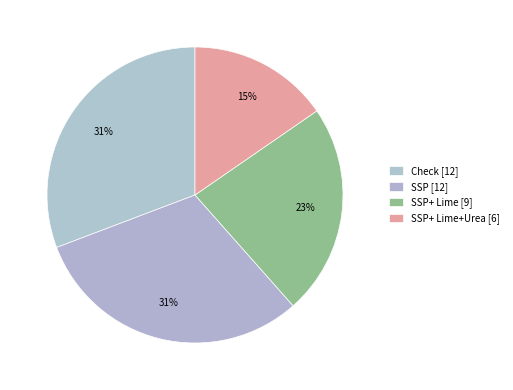

Rank the categories by value from highest to lowest.

Check, SSP, SSP+ Lime, SSP+ Lime+Urea